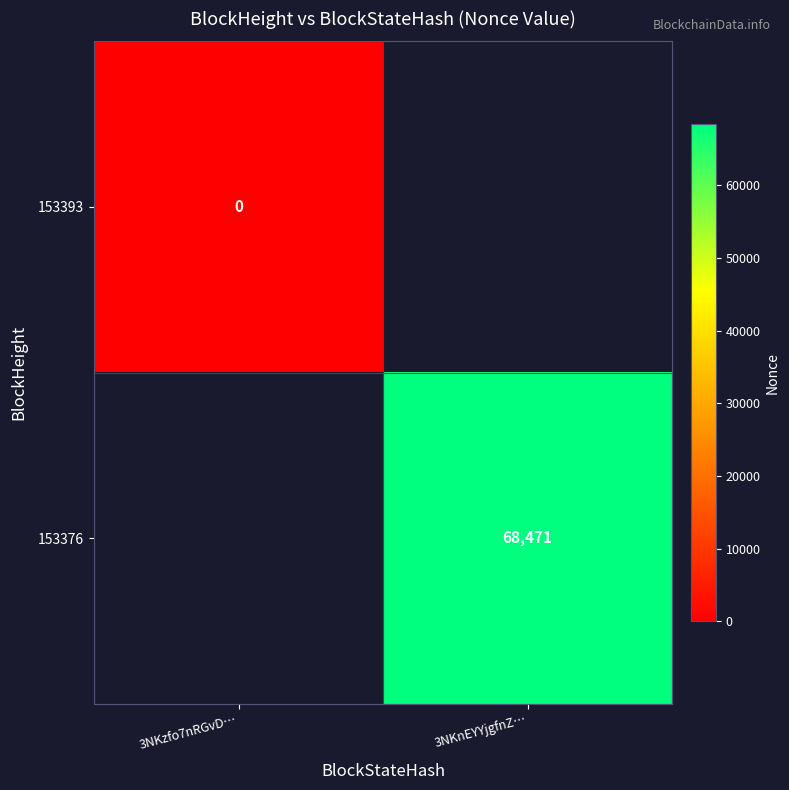

At how many categories does at least one series exceed 16885?

1